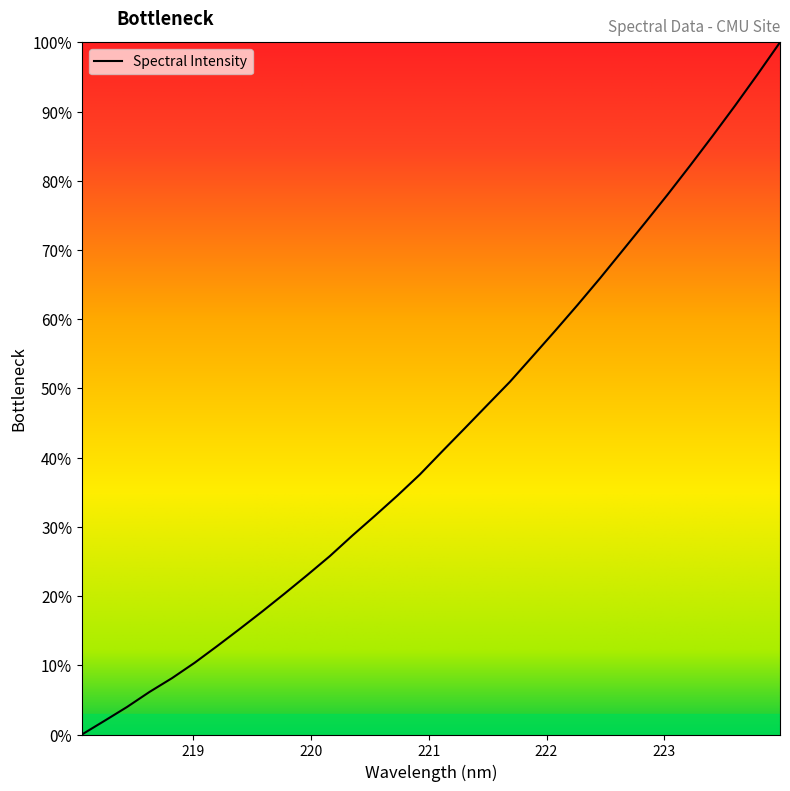

What is the difference between the maximum and minimum values?

100.0